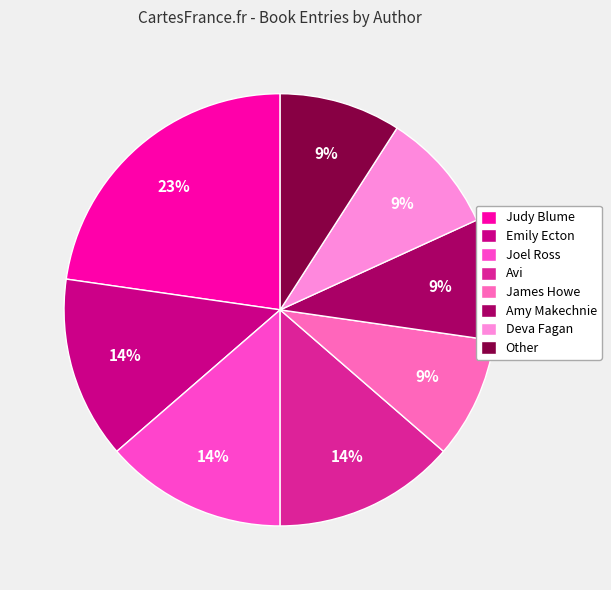

What is the largest slice in the pie chart?

Judy Blume